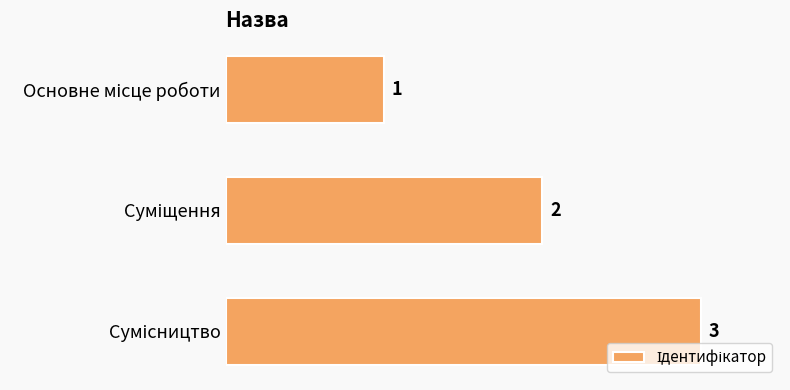

What is the value of the 1st bar from the top?

1